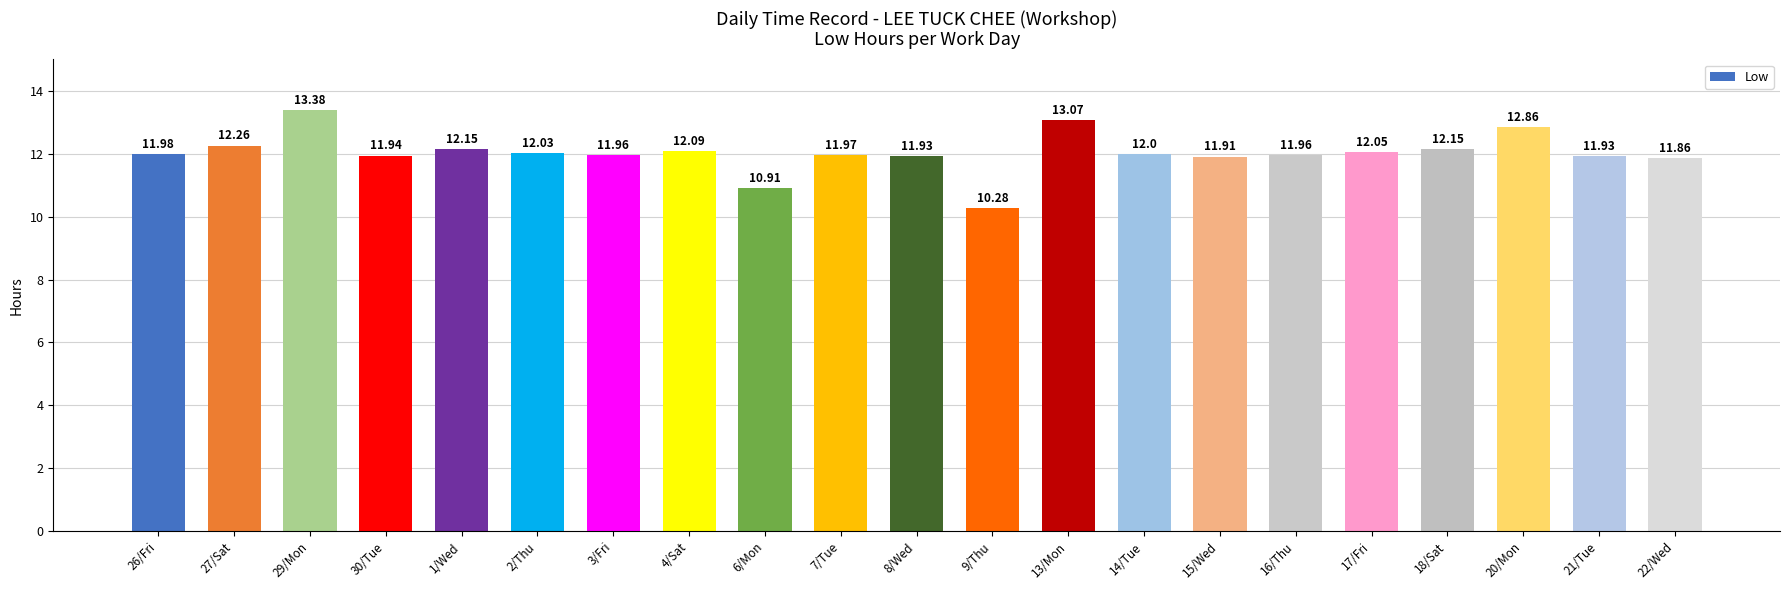

What is the ratio of the value at 16/Thu to the value at 20/Mon?

0.9